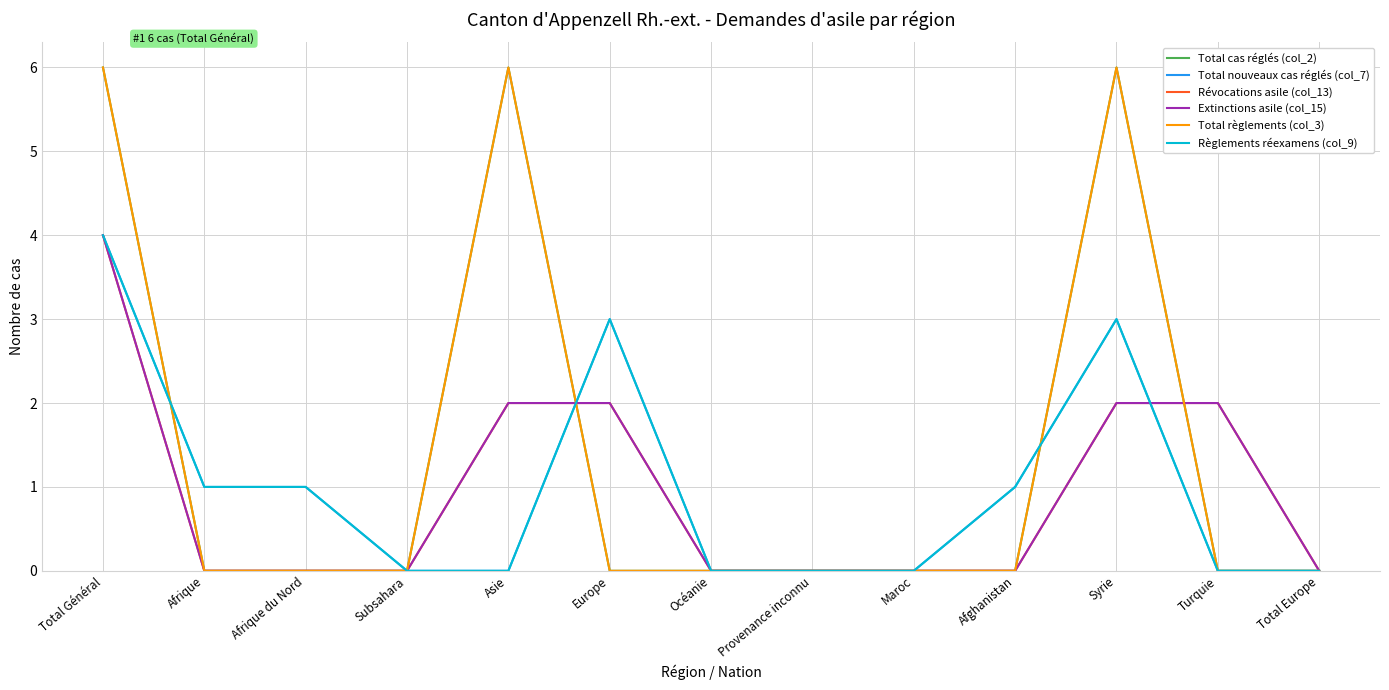

The value of Total règlements (col_3) at Total Europe is 0. True or false?

True